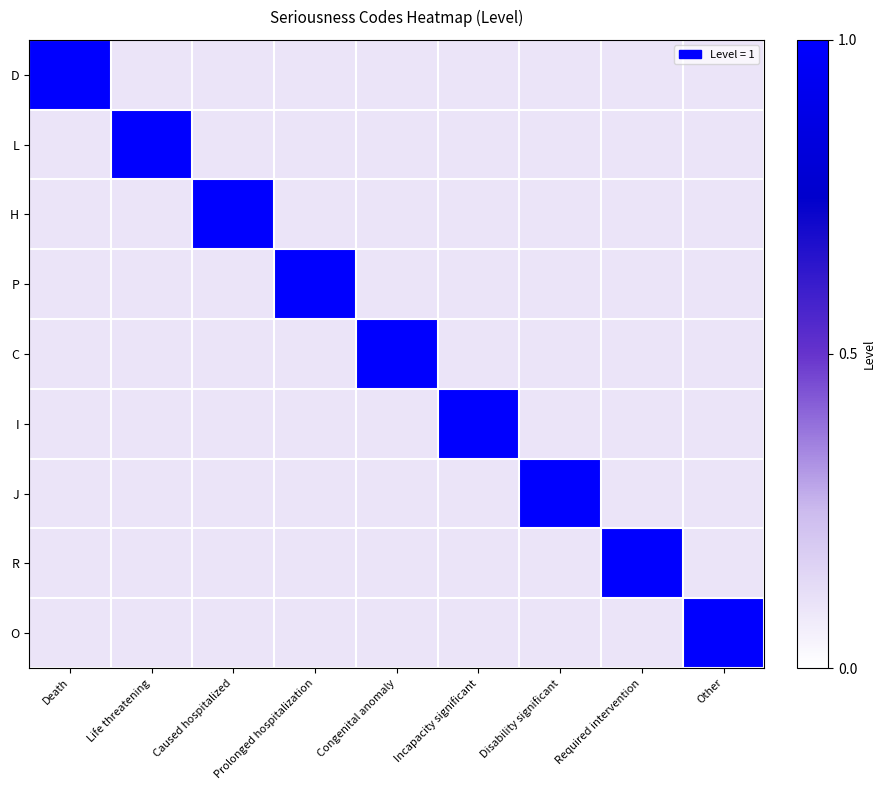

Reading left to right, extract all data points from this chart.

D: Death=1.0	Life threatening=0.1	Caused hospitalized=0.1	Prolonged hospitalization=0.1	Congenital anomaly=0.1	Incapacity significant=0.1	Disability significant=0.1	Required intervention=0.1	Other=0.1
L: Death=0.1	Life threatening=1.0	Caused hospitalized=0.1	Prolonged hospitalization=0.1	Congenital anomaly=0.1	Incapacity significant=0.1	Disability significant=0.1	Required intervention=0.1	Other=0.1
H: Death=0.1	Life threatening=0.1	Caused hospitalized=1.0	Prolonged hospitalization=0.1	Congenital anomaly=0.1	Incapacity significant=0.1	Disability significant=0.1	Required intervention=0.1	Other=0.1
P: Death=0.1	Life threatening=0.1	Caused hospitalized=0.1	Prolonged hospitalization=1.0	Congenital anomaly=0.1	Incapacity significant=0.1	Disability significant=0.1	Required intervention=0.1	Other=0.1
C: Death=0.1	Life threatening=0.1	Caused hospitalized=0.1	Prolonged hospitalization=0.1	Congenital anomaly=1.0	Incapacity significant=0.1	Disability significant=0.1	Required intervention=0.1	Other=0.1
I: Death=0.1	Life threatening=0.1	Caused hospitalized=0.1	Prolonged hospitalization=0.1	Congenital anomaly=0.1	Incapacity significant=1.0	Disability significant=0.1	Required intervention=0.1	Other=0.1
J: Death=0.1	Life threatening=0.1	Caused hospitalized=0.1	Prolonged hospitalization=0.1	Congenital anomaly=0.1	Incapacity significant=0.1	Disability significant=1.0	Required intervention=0.1	Other=0.1
R: Death=0.1	Life threatening=0.1	Caused hospitalized=0.1	Prolonged hospitalization=0.1	Congenital anomaly=0.1	Incapacity significant=0.1	Disability significant=0.1	Required intervention=1.0	Other=0.1
O: Death=0.1	Life threatening=0.1	Caused hospitalized=0.1	Prolonged hospitalization=0.1	Congenital anomaly=0.1	Incapacity significant=0.1	Disability significant=0.1	Required intervention=0.1	Other=1.0